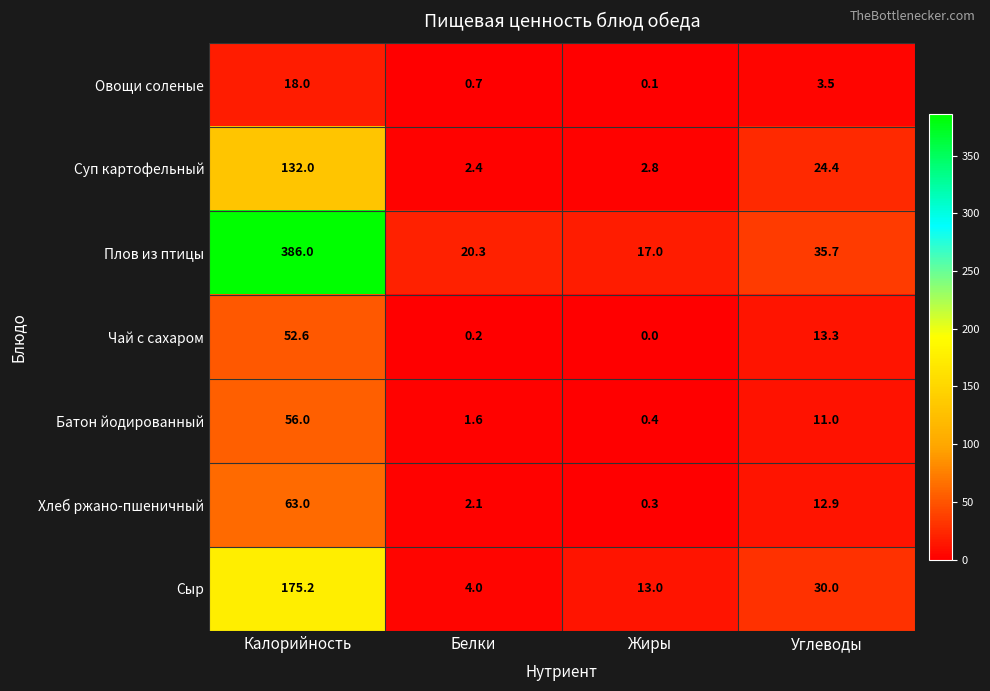

What is the approximate value of Овощи соленые at Углеводы?

3.5